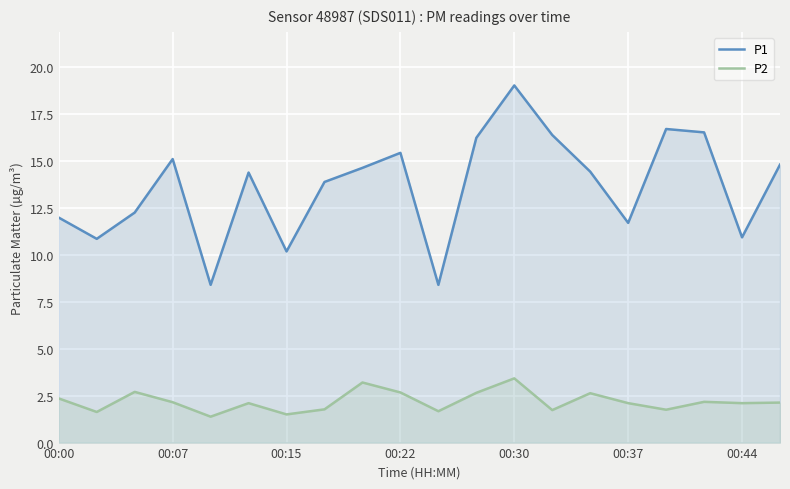

The value of P1 at 11 is 16.2. True or false?

True